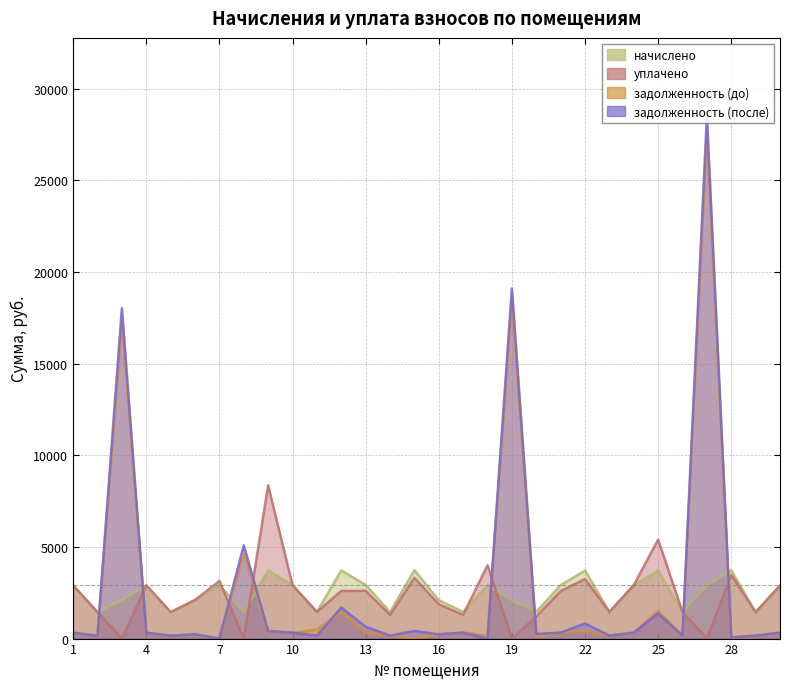

At which category does начислено reach its first local valley?

2